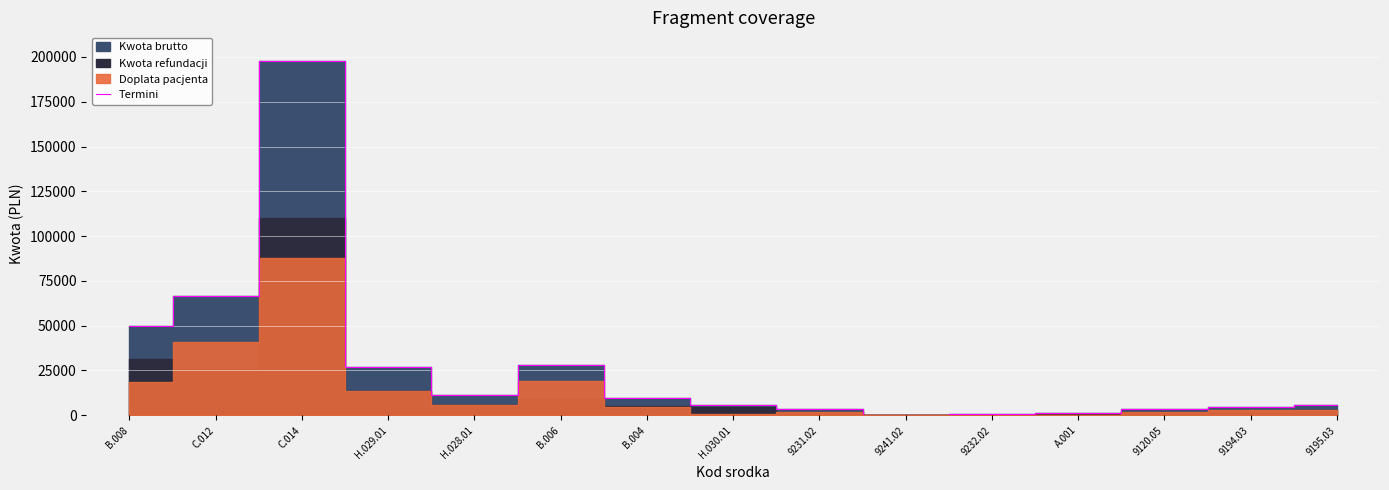

The chart shows a value of 6000.0 at 9195.03. True or false?

True